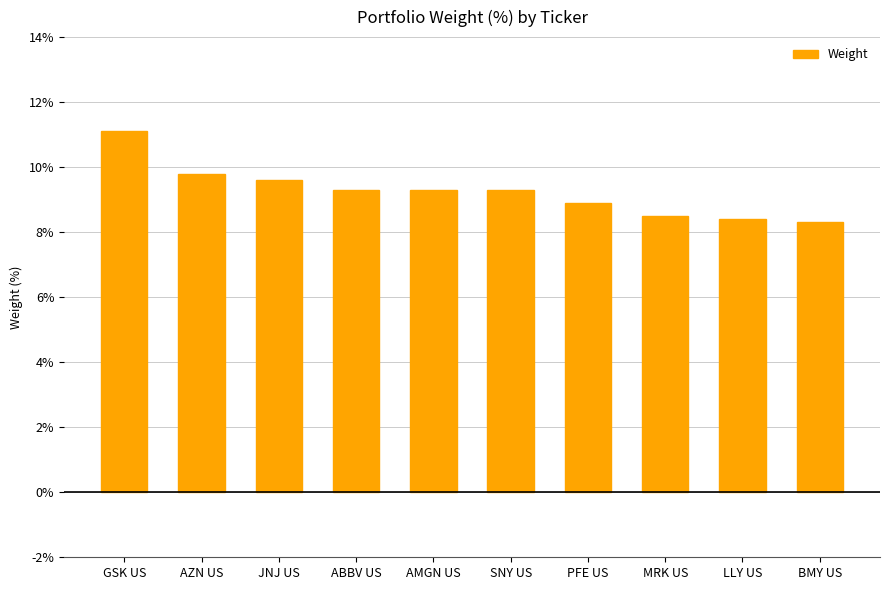

Reading left to right, list all the values displayed in this chart.

11.1	9.8	9.6	9.3	9.3	9.3	8.9	8.5	8.4	8.3